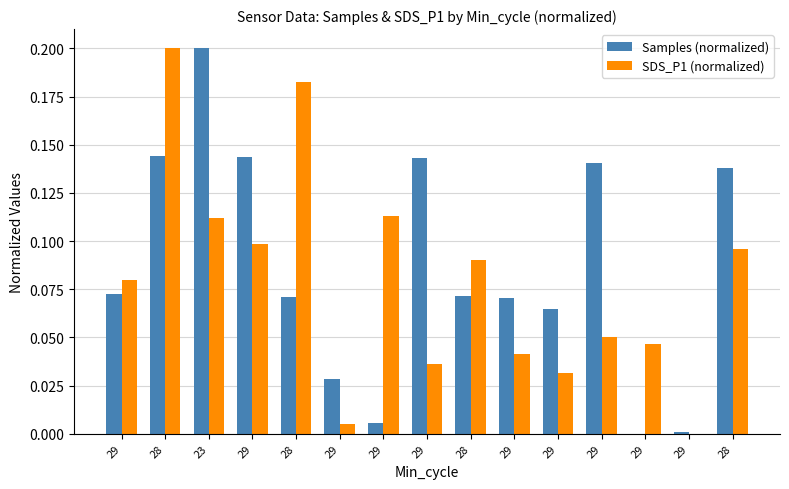

Are the bars horizontal?

No